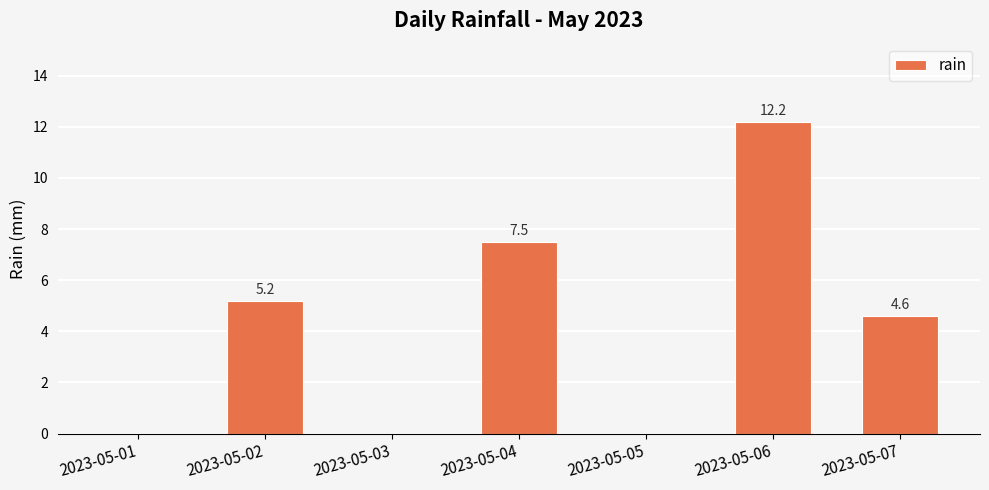

At which label does the data first exceed 4?

2023-05-02